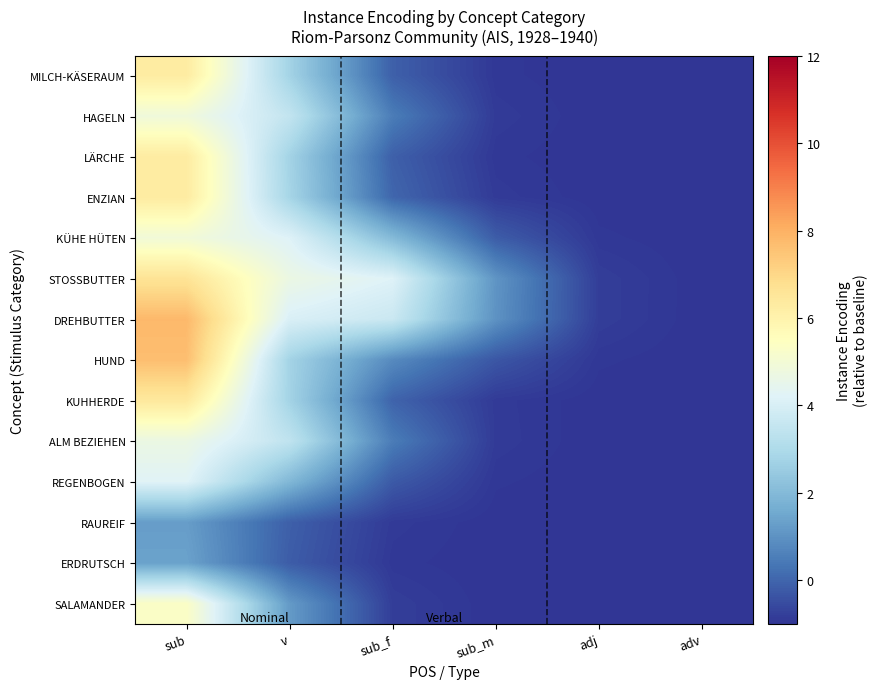

List the series in order of their peak value, highest first.

DREHBUTTER, HUND, STOSSBUTTER, KUHHERDE, ENZIAN, LÄRCHE, MILCH-KÄSERAUM, SALAMANDER, KÜHE HÜTEN, HAGELN, ALM BEZIEHEN, REGENBOGEN, ERDRUTSCH, RAUREIF